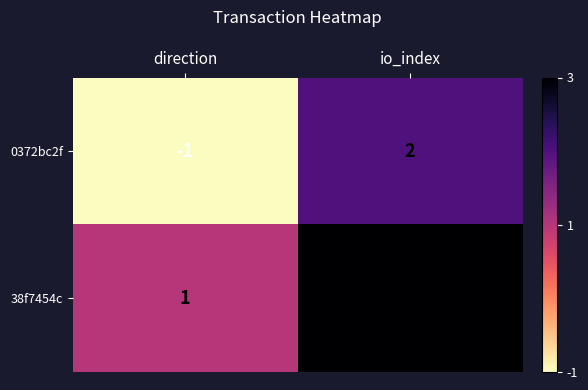

Which label corresponds to the largest value in the chart?

io_index